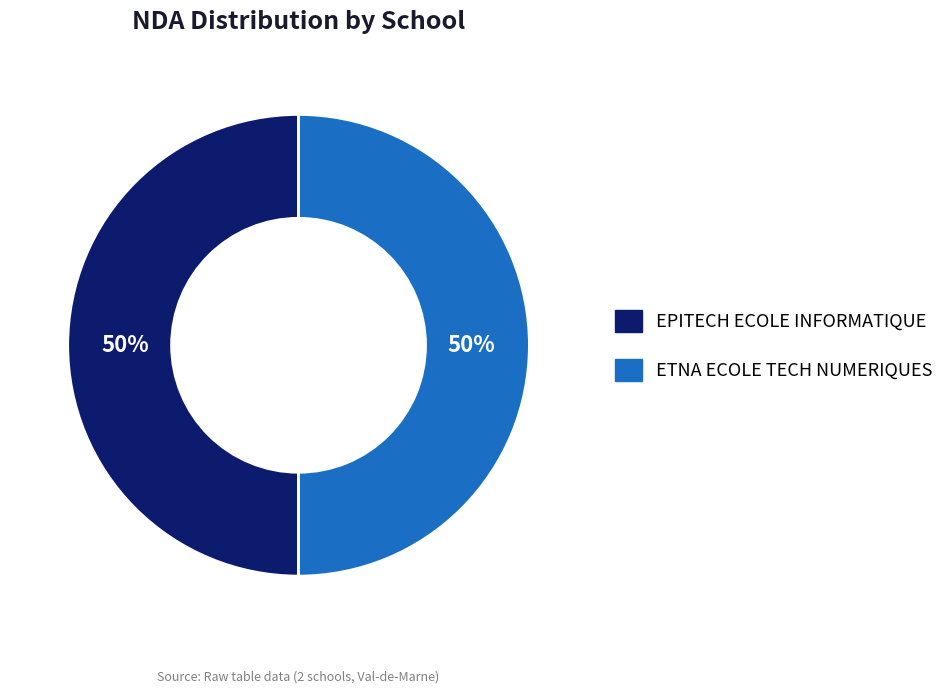

What is the ratio of the value at EPITECH ECOLE INFORMATIQUE to the value at ETNA ECOLE TECH NUMERIQUES?

1.0